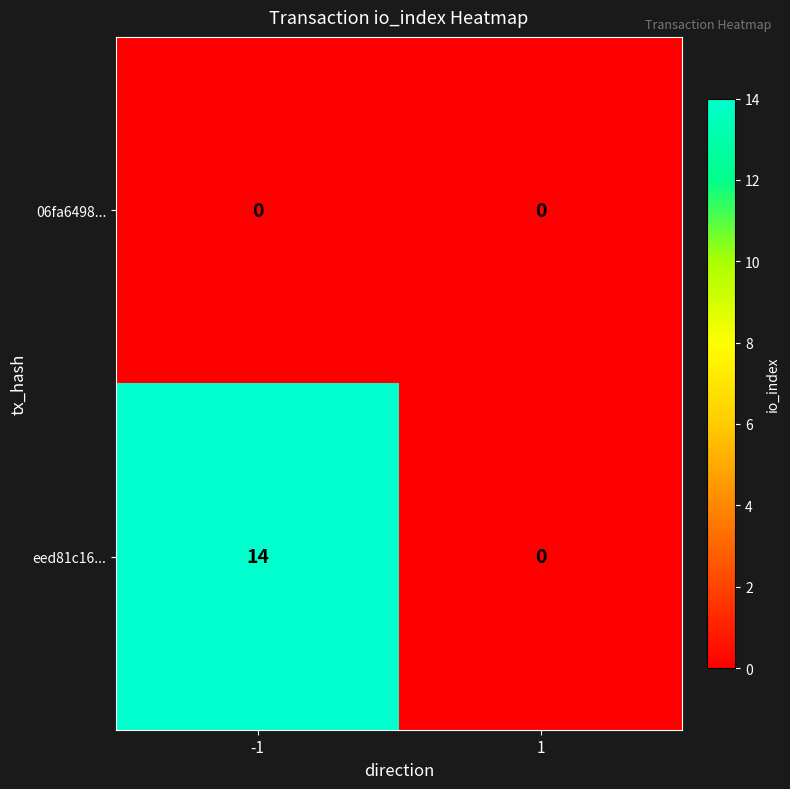

Count the number of data series in this chart.

2